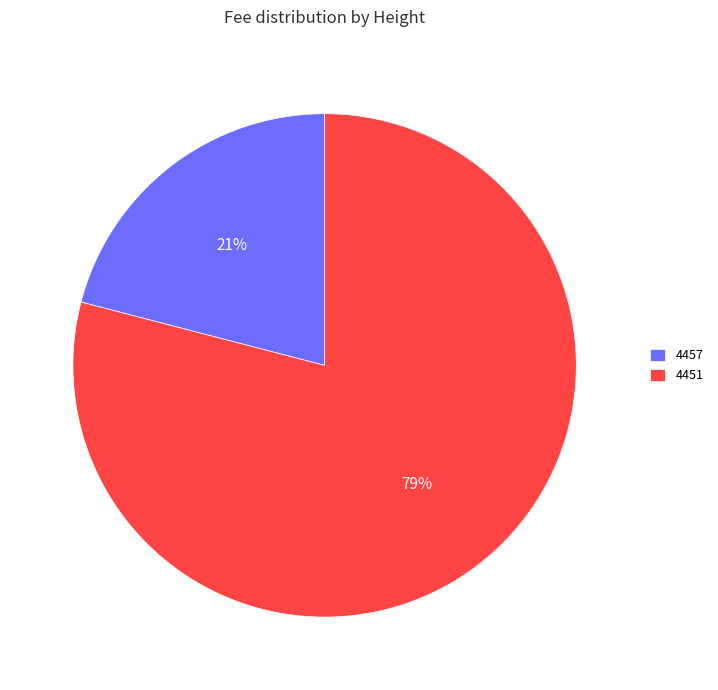

What percentage is the 4451 slice, to the nearest percent?

79%